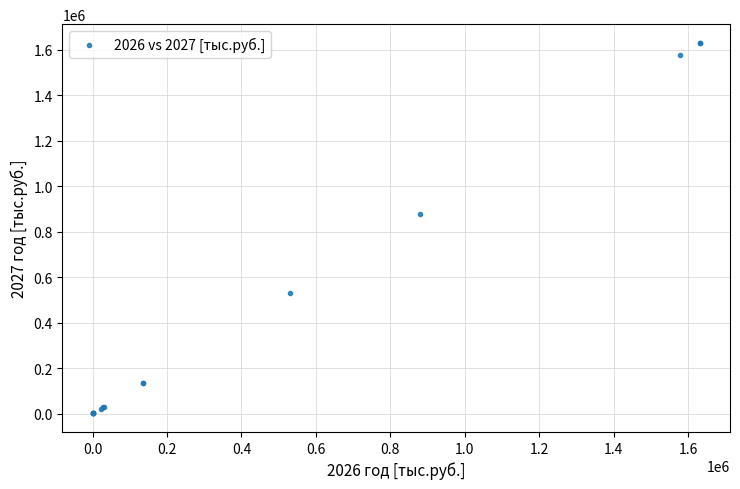

What Y value in the scatter plot is closest to 815472?

878711.6